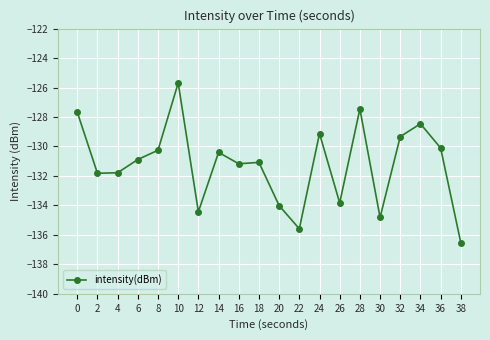

What is the smallest value displayed?

-136.5